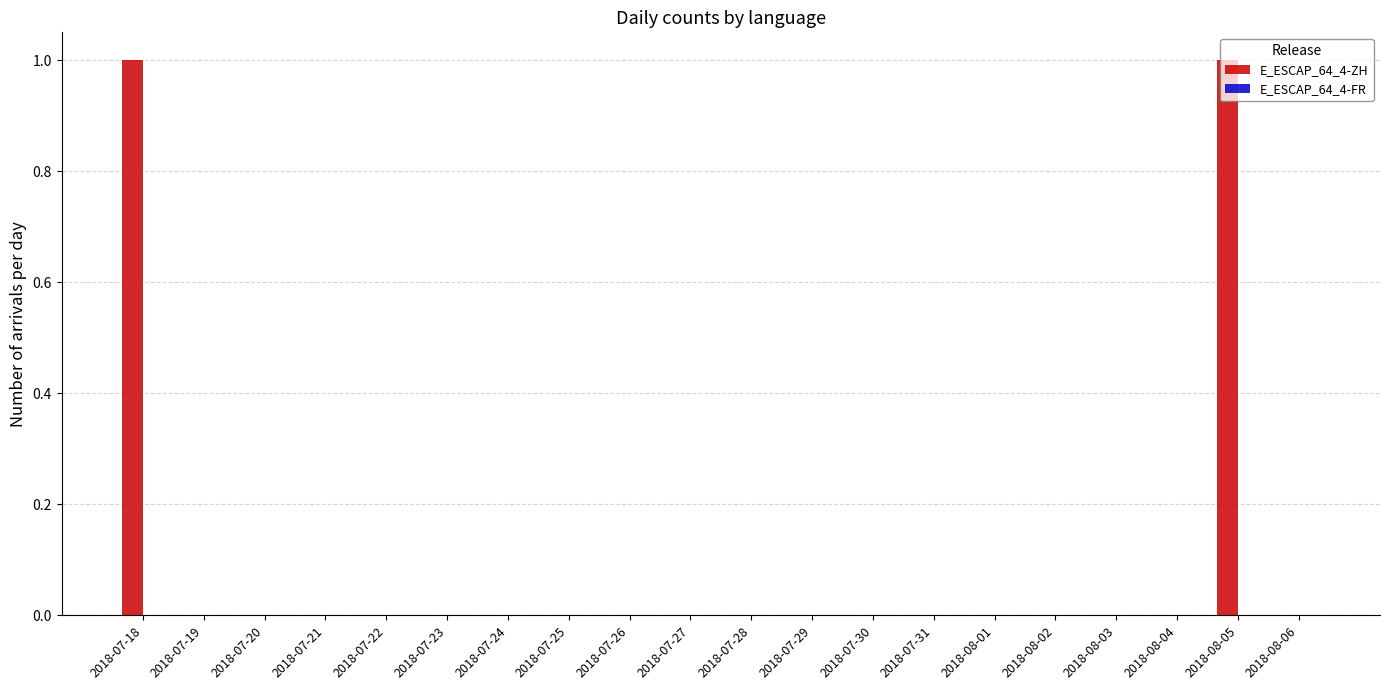

True or false: the data shows 0 at 2018-07-25.

True